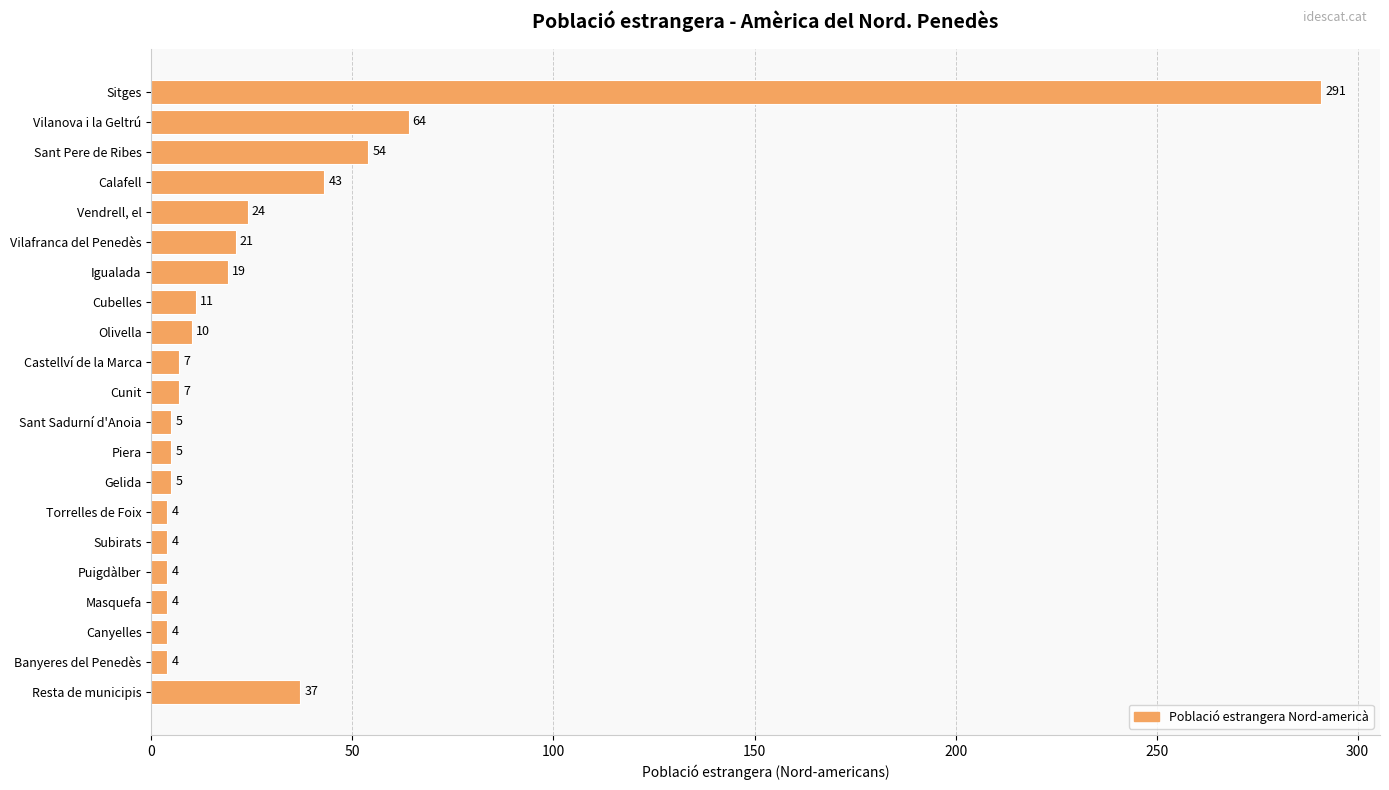

Which category has the highest value across all series?

Sitges